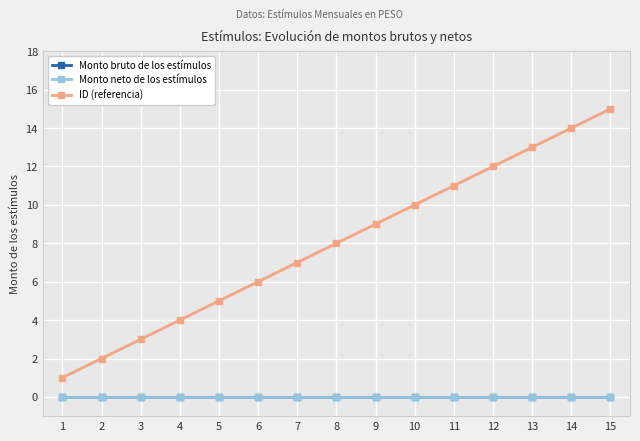

What is the total value across all series at 5?

5